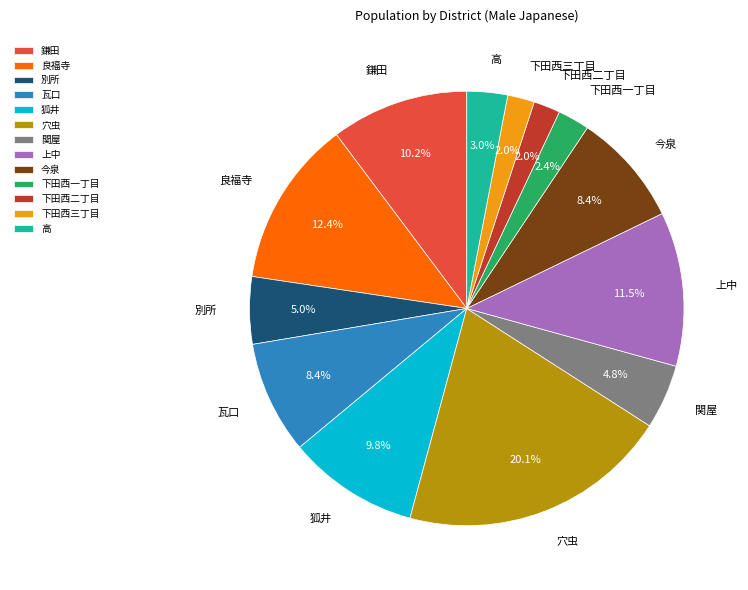

Count the number of slices in the pie.

13